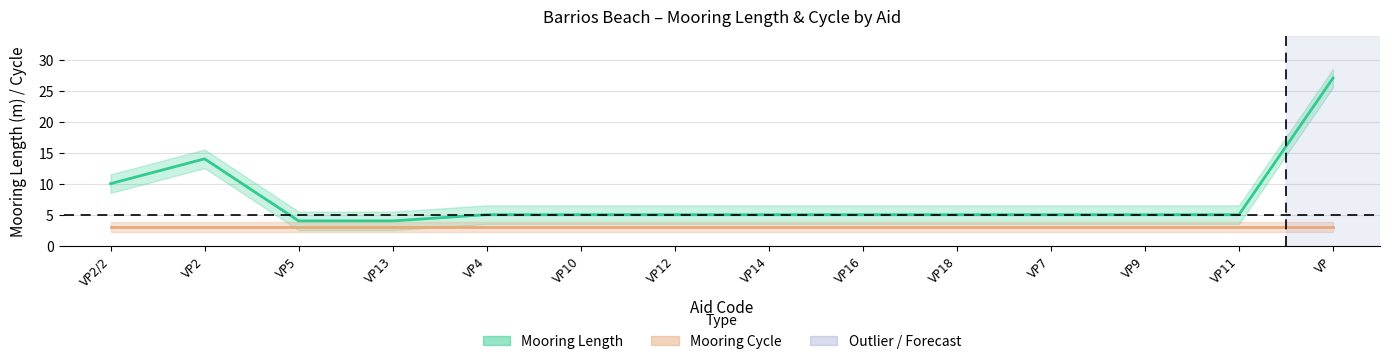

Approximately how many times larger is the value at VP7 compared to VP13?

1.2